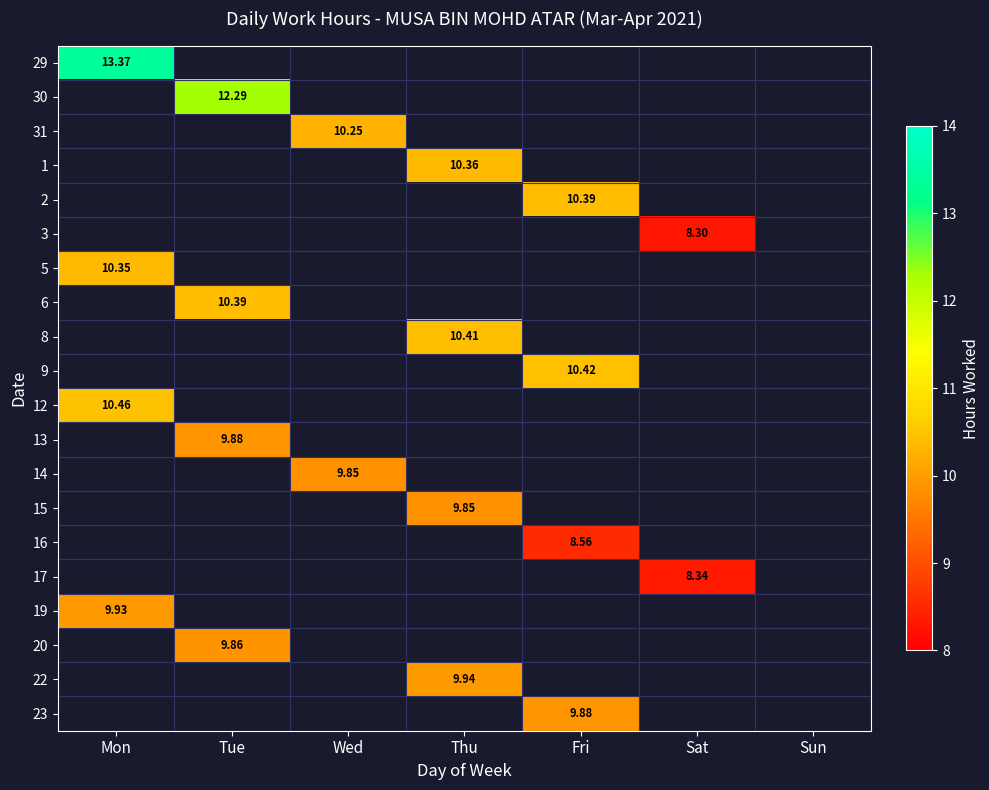

Is the value of 19 at Mon greater than the value of 14 at Wed?

Yes